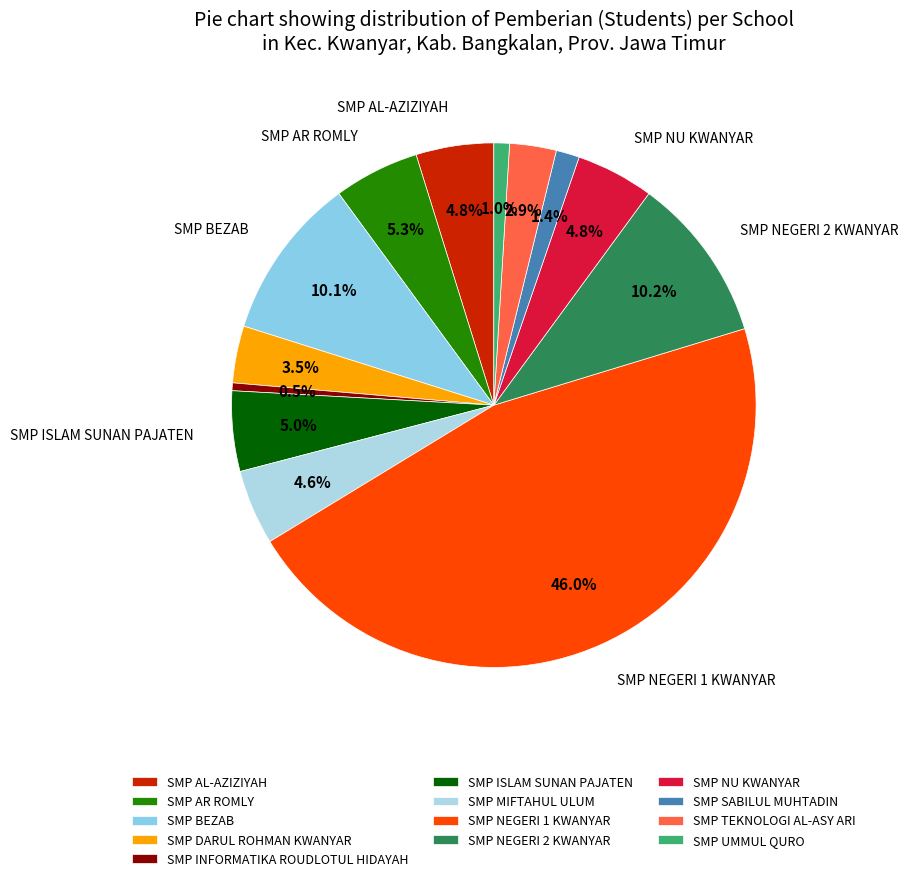

Does SMP MIFTAHUL ULUM account for over 50% of the chart?

No